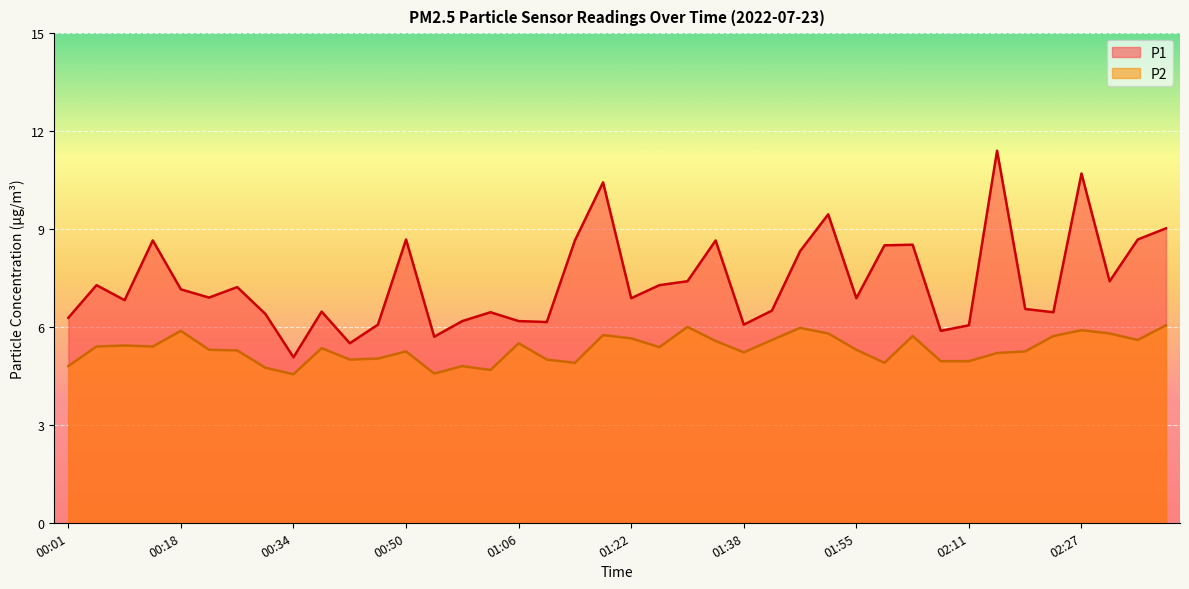

Count the number of categories in the chart.

40